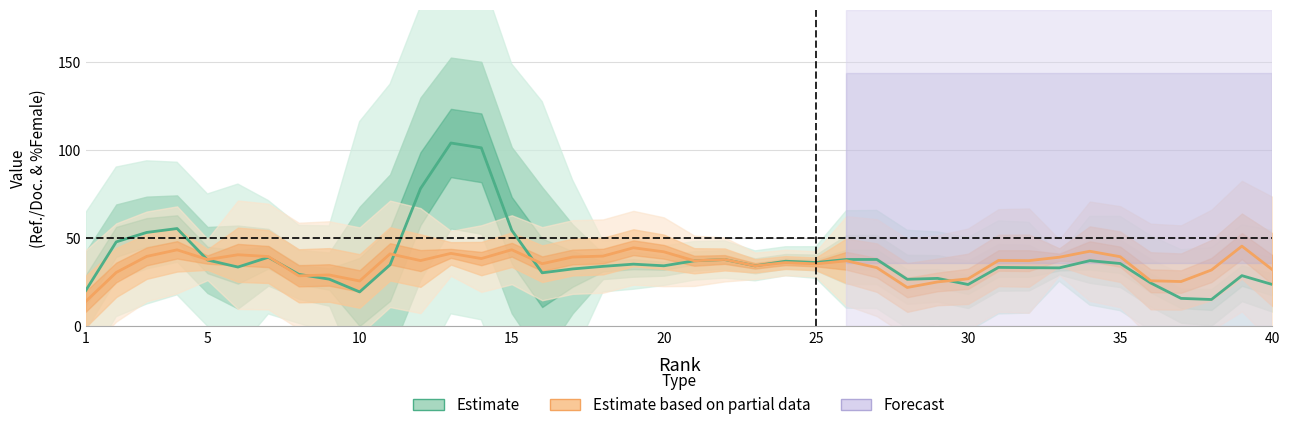

How many times do % Female (Estimate based on partial data) and Ref. / Doc. (Estimate) cross each other?

6